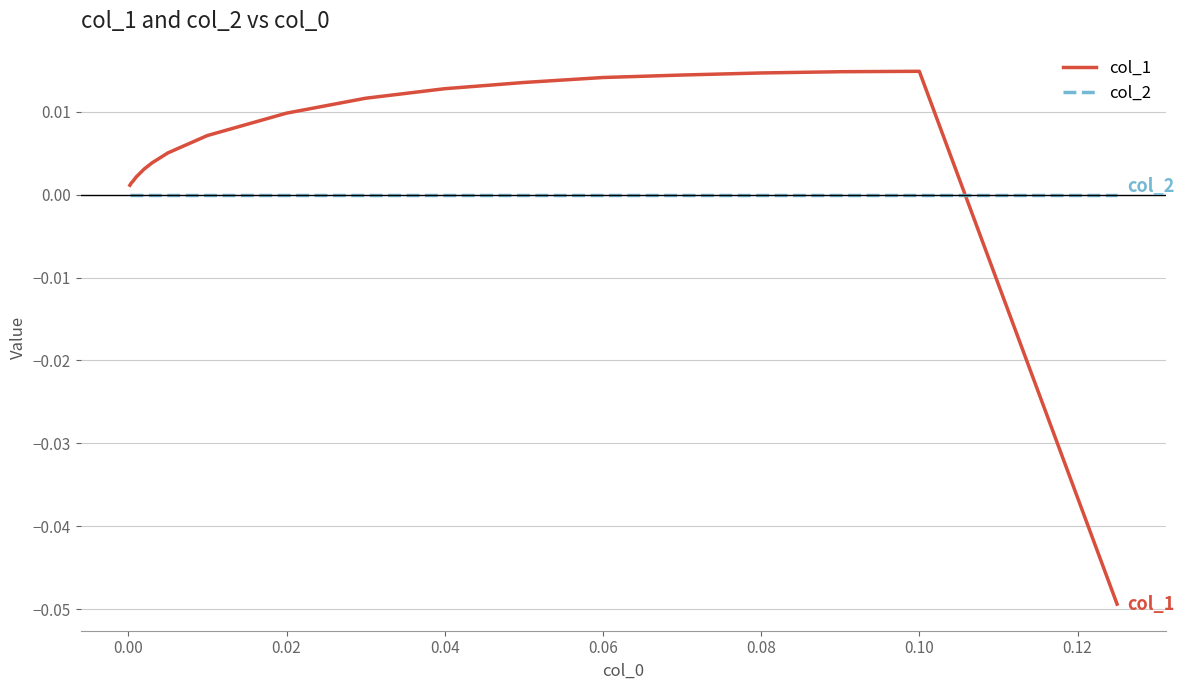

List the series in order of their peak value, lowest first.

col_2, col_1